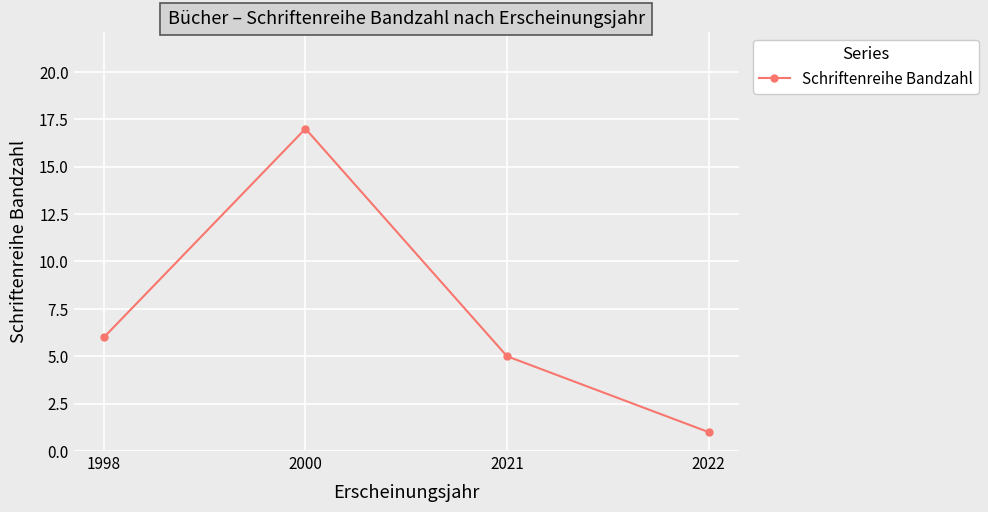

List the labels in order of value, smallest first.

2022, 2021, 1998, 2000